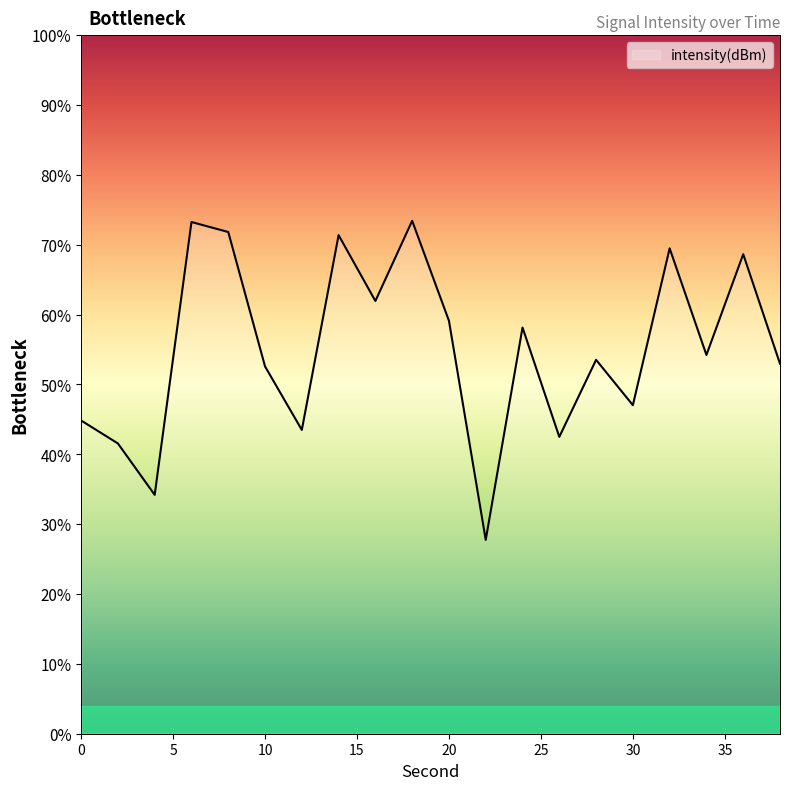

Reading left to right, list all the values displayed in this chart.

-131.5	-132.5	-134.7	-123.0	-123.5	-129.2	-132.0	-123.6	-126.4	-123.0	-127.3	-136.7	-127.6	-132.3	-128.9	-130.9	-124.2	-128.7	-124.4	-129.1